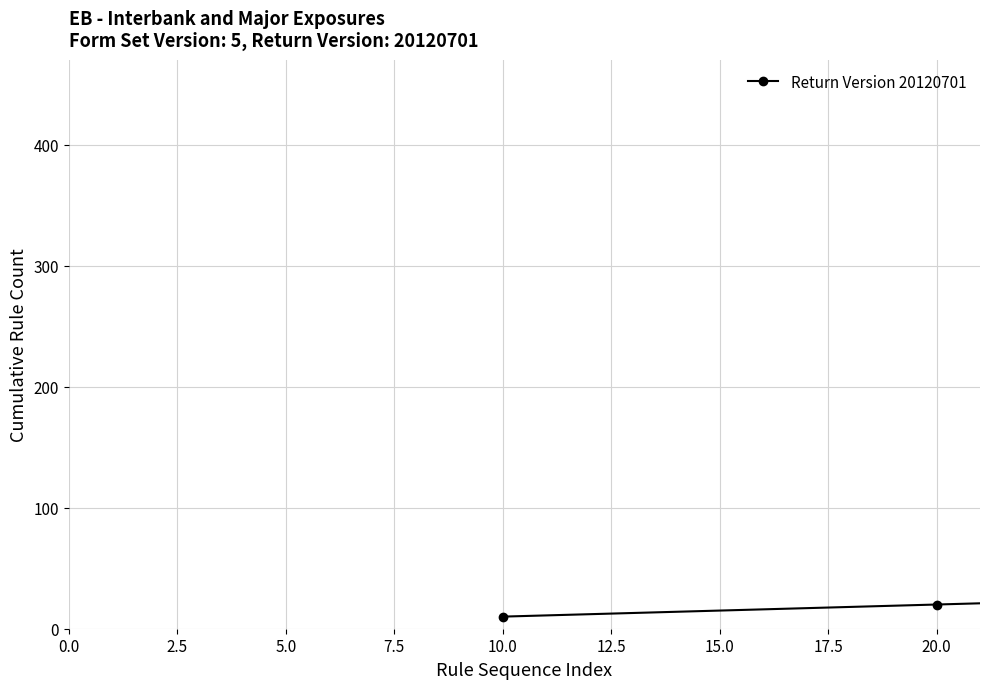

What is the greatest value displayed?

433